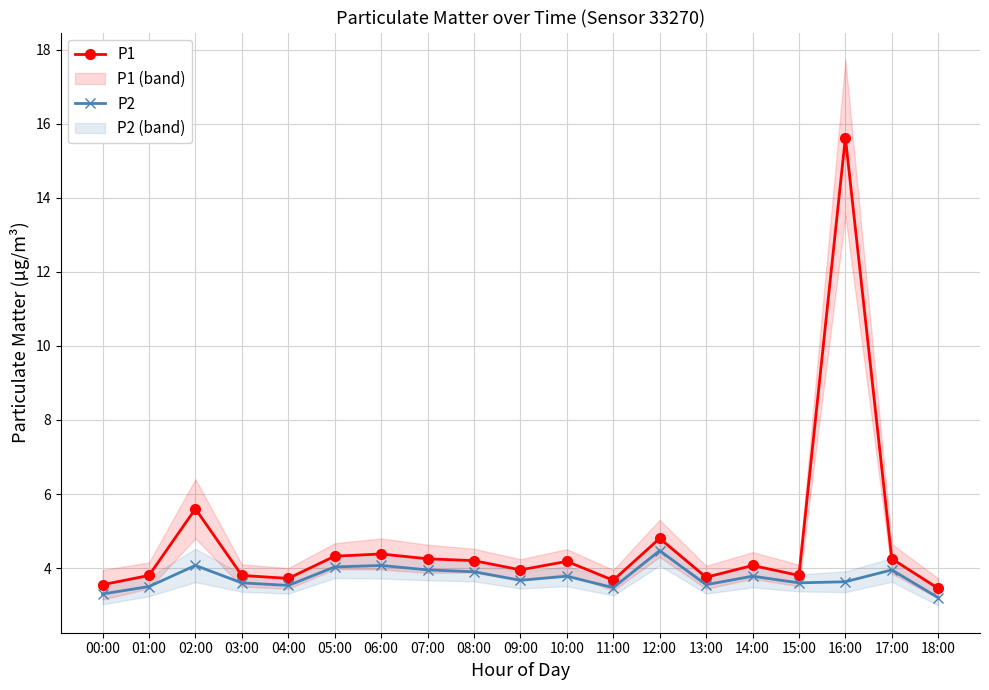

What is the value of the P2 point at the 1st from the left?

3.3